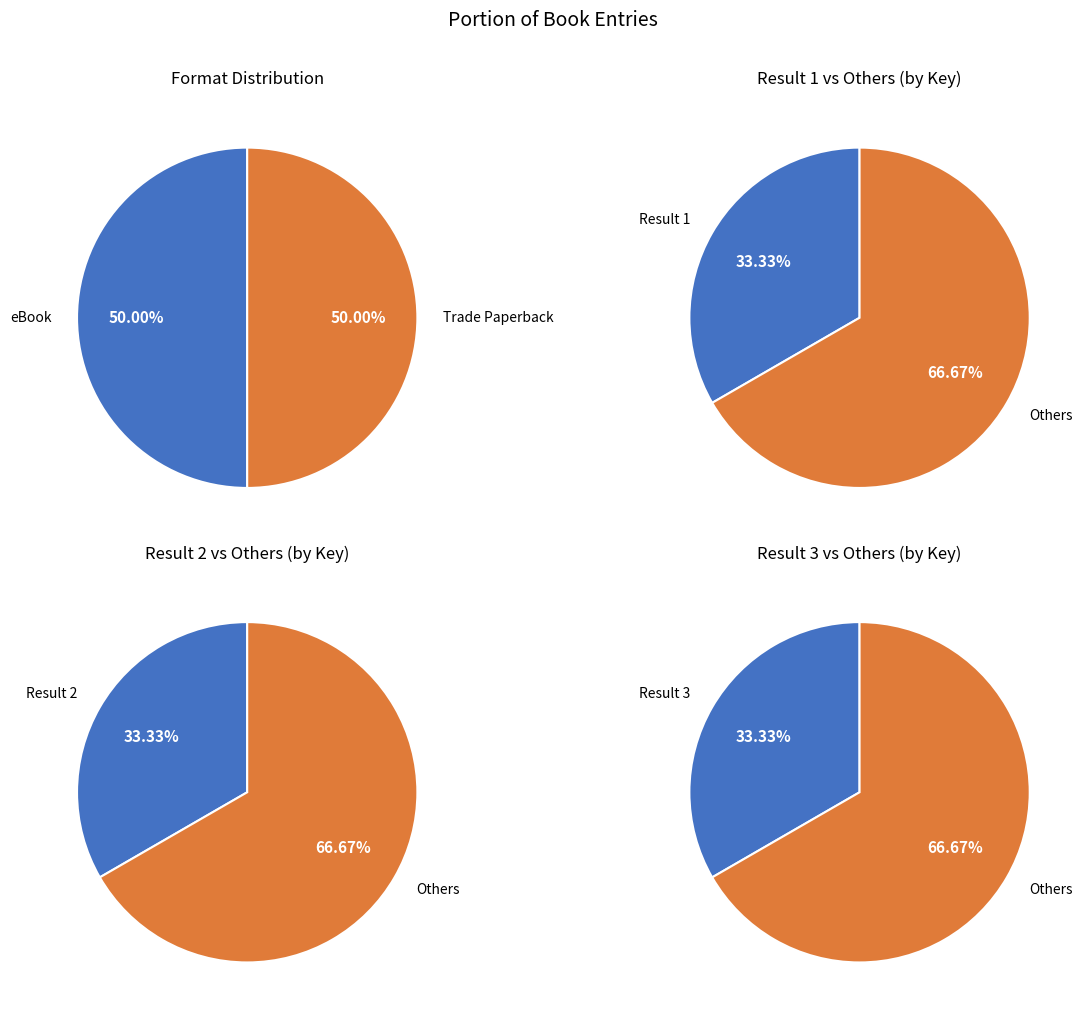

How much of the chart is everything except Biology of Transcendence?

66.7%